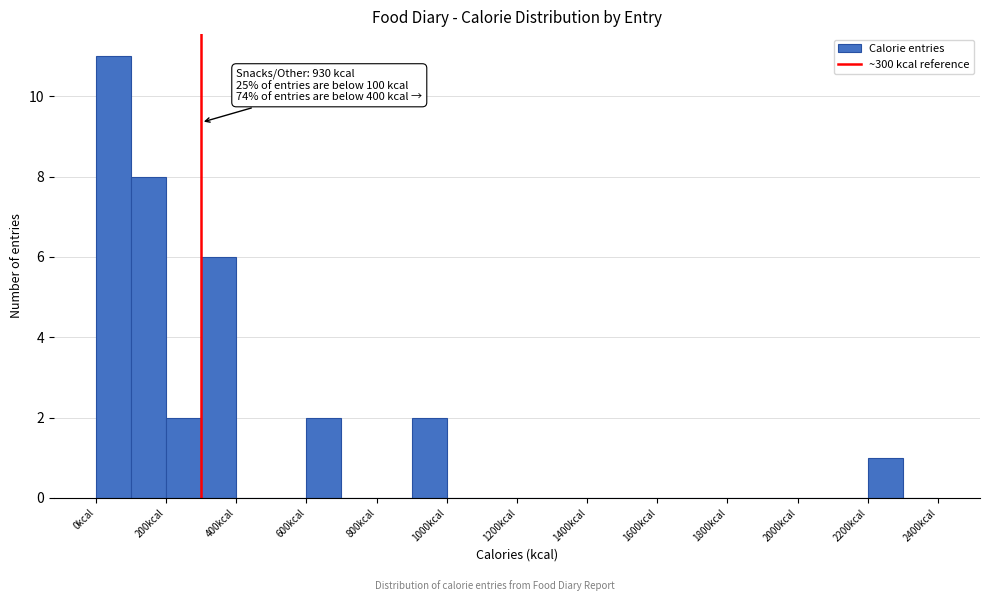

Over which range of the x-axis is the bar tallest?

0 to 100